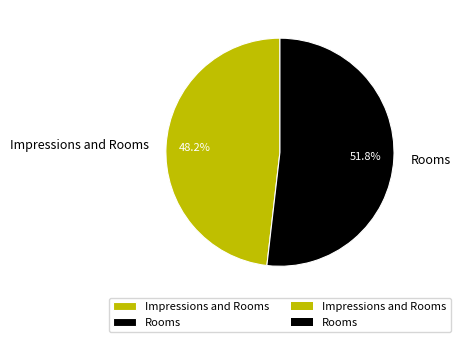

What is the ratio of the value at Impressions and Rooms to the value at Rooms?

0.9